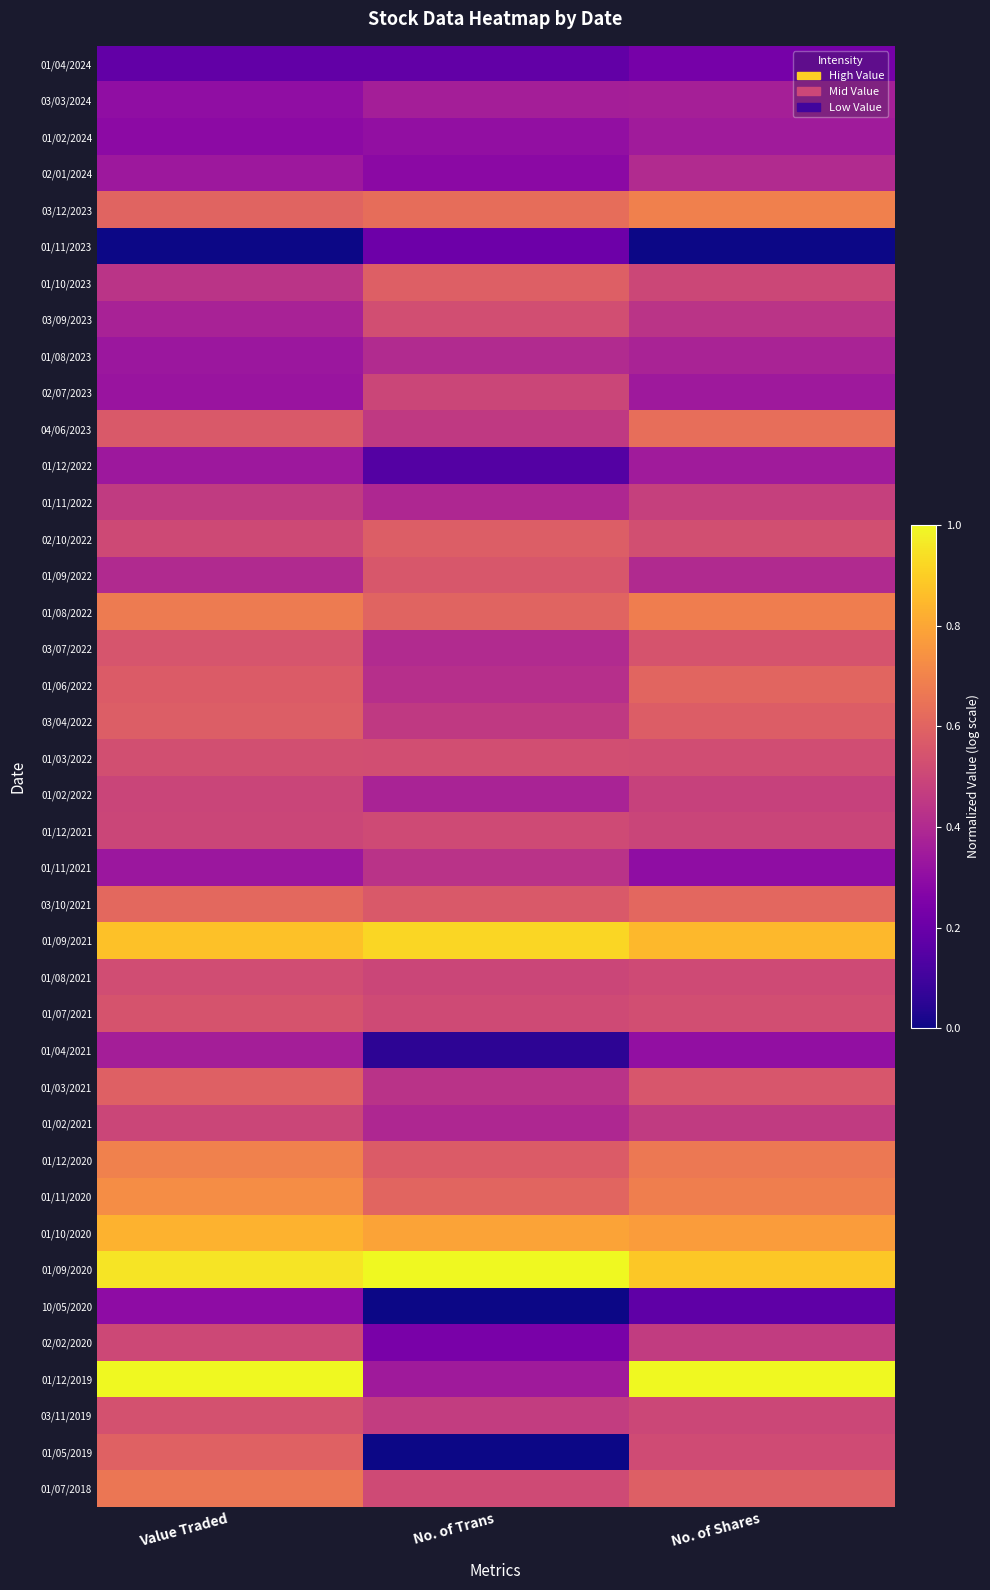

Which label corresponds to the smallest value in the chart?

Value Traded